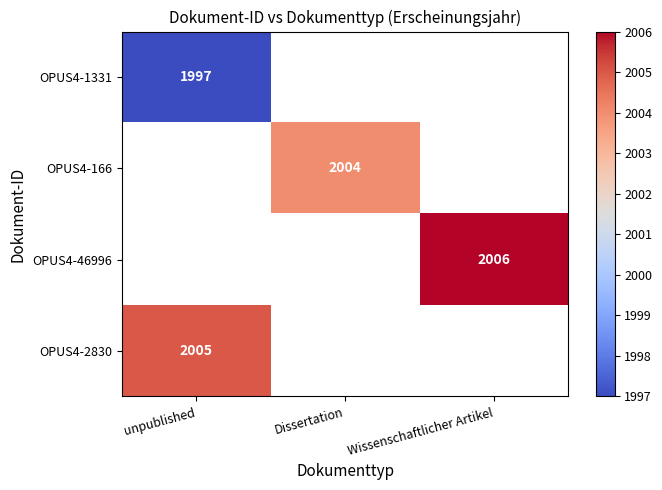

The OPUS4-2830 series shows 1275 at unpublished. True or false?

False